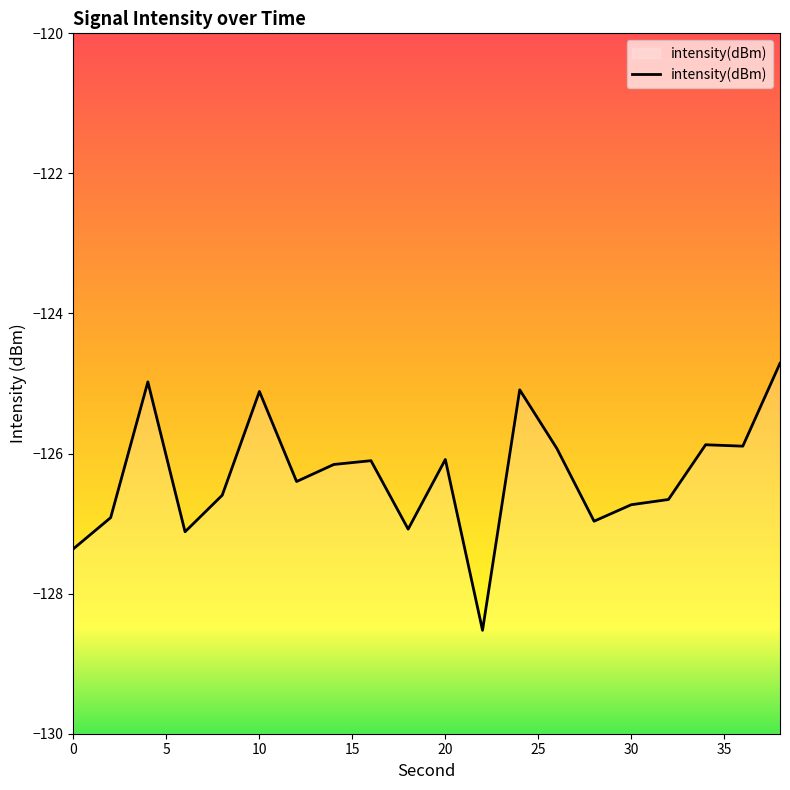

How many lines are shown in the chart?

1